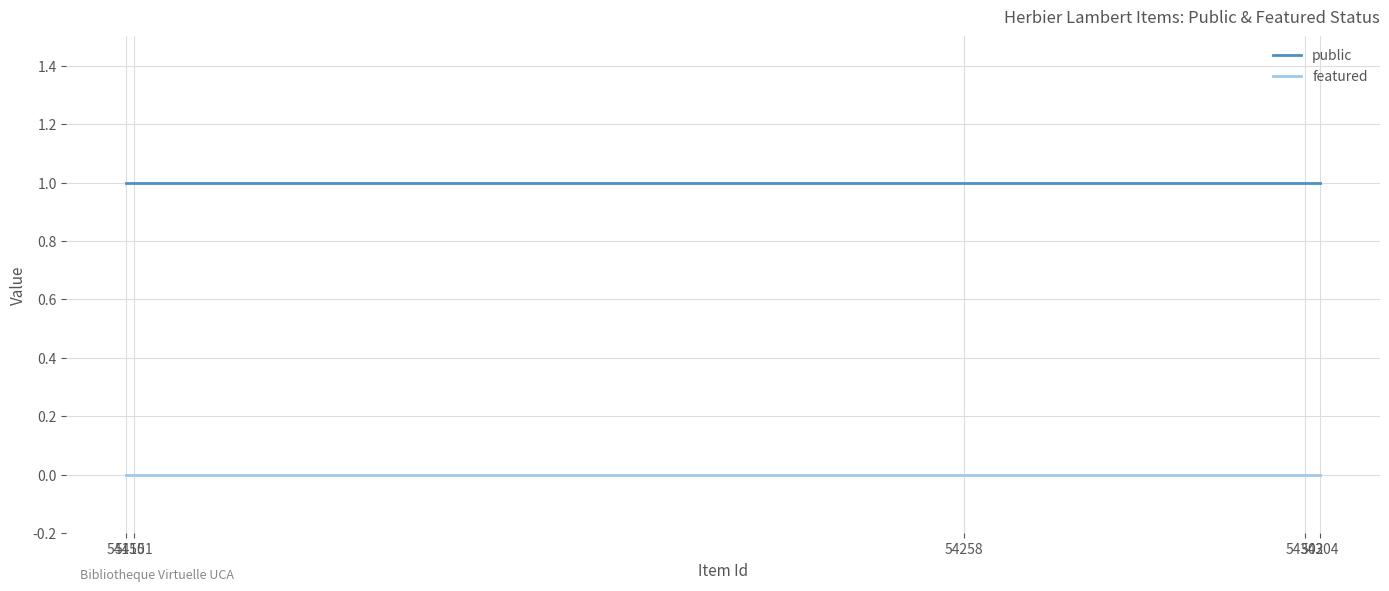

At which category is the sum across all series the highest?

54304